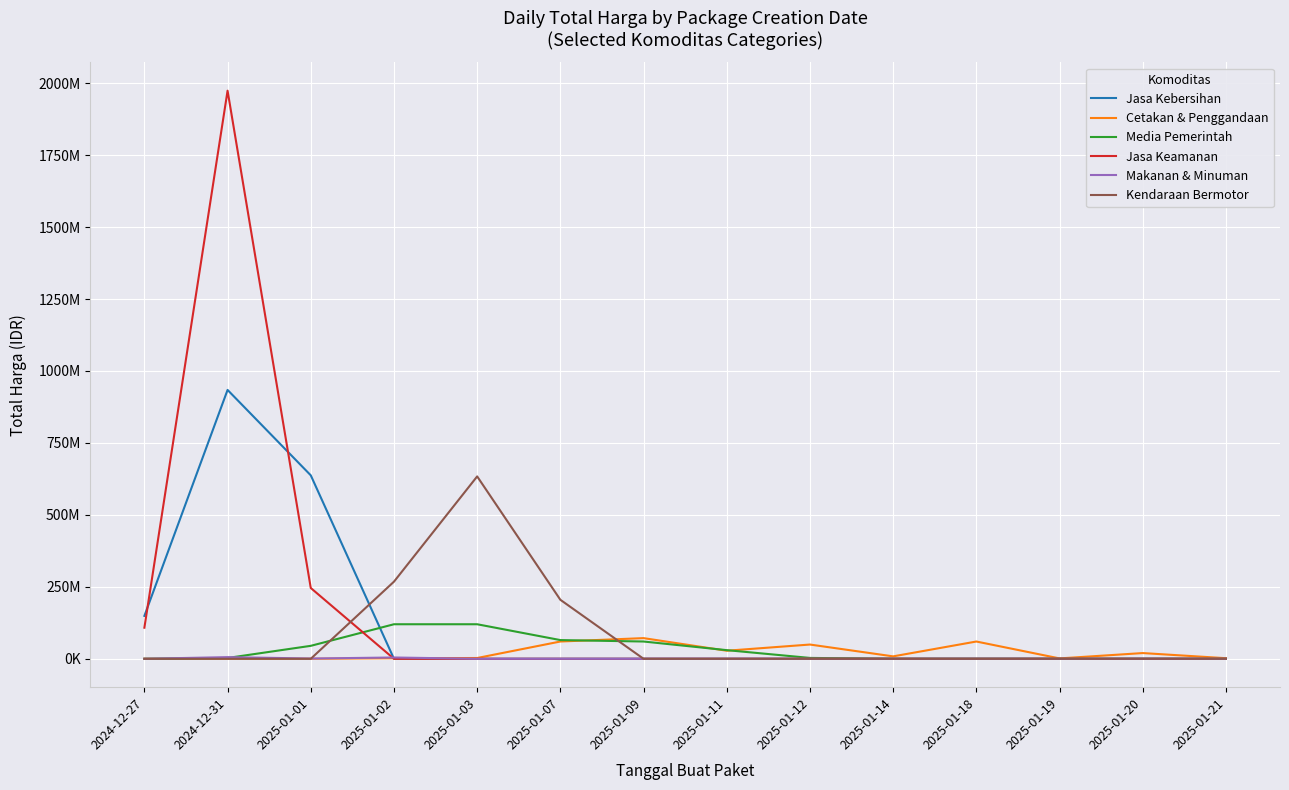

The value of Media Pemerintah at 2025-01-11 is 11761676. True or false?

False